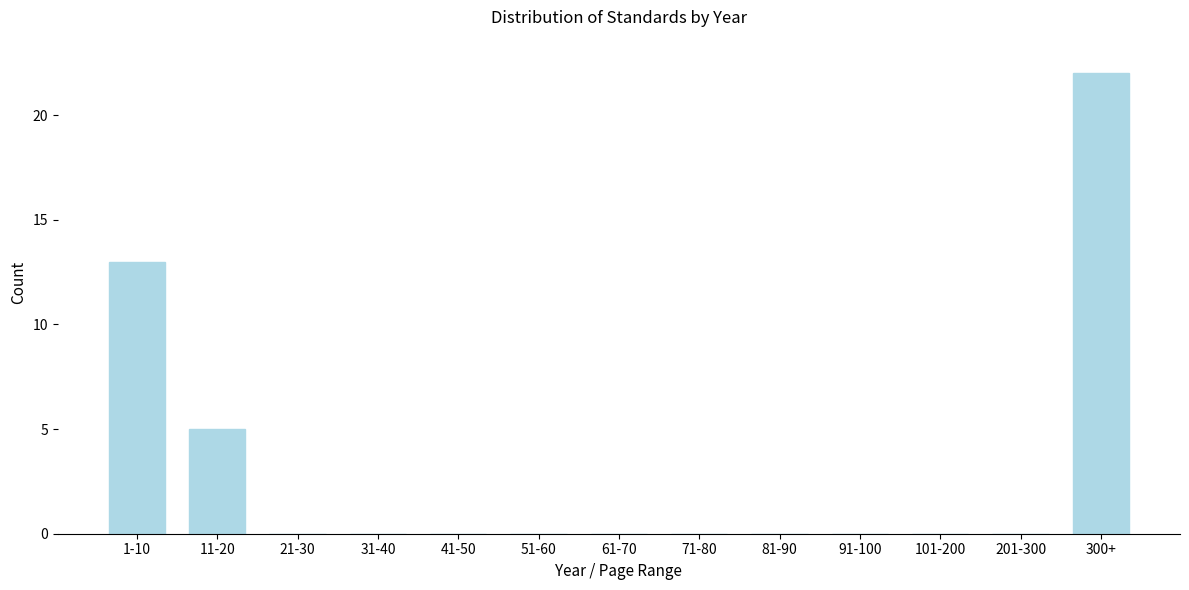

Reading left to right, transcribe all the data shown in this chart.

1-10=13	11-20=5	21-30=0	31-40=0	41-50=0	51-60=0	61-70=0	71-80=0	81-90=0	91-100=0	101-200=0	201-300=0	300+=22